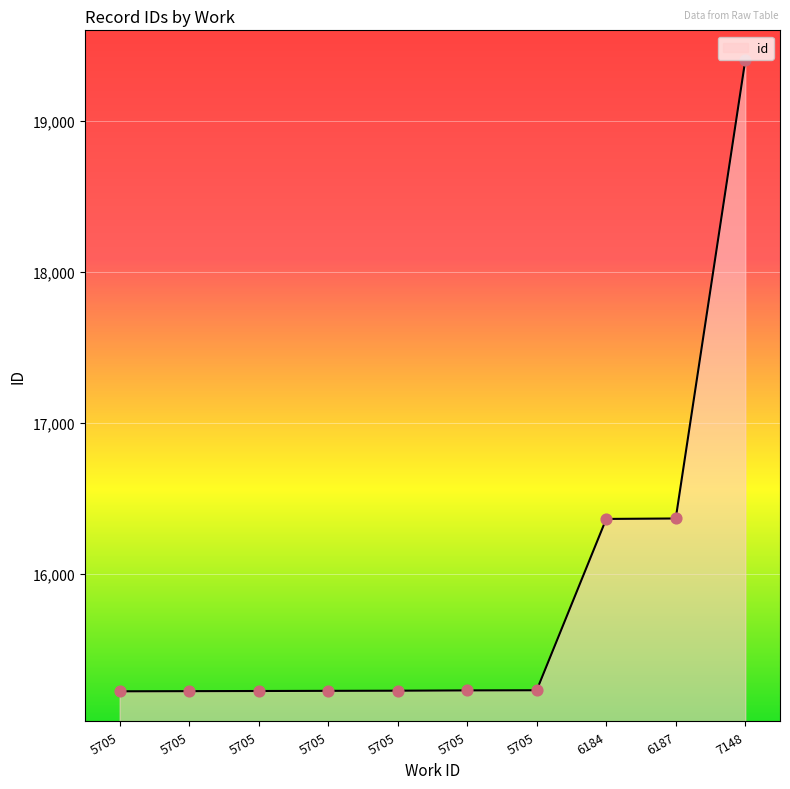

How many lines are shown in the chart?

1